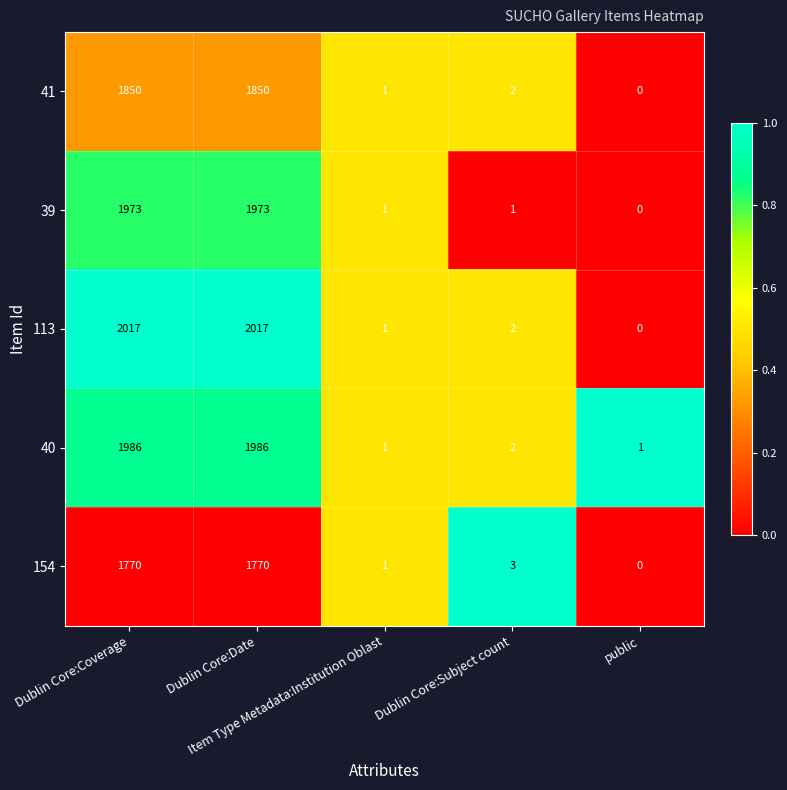

What is the difference between the second highest and minimum values in the 41 series?

1850